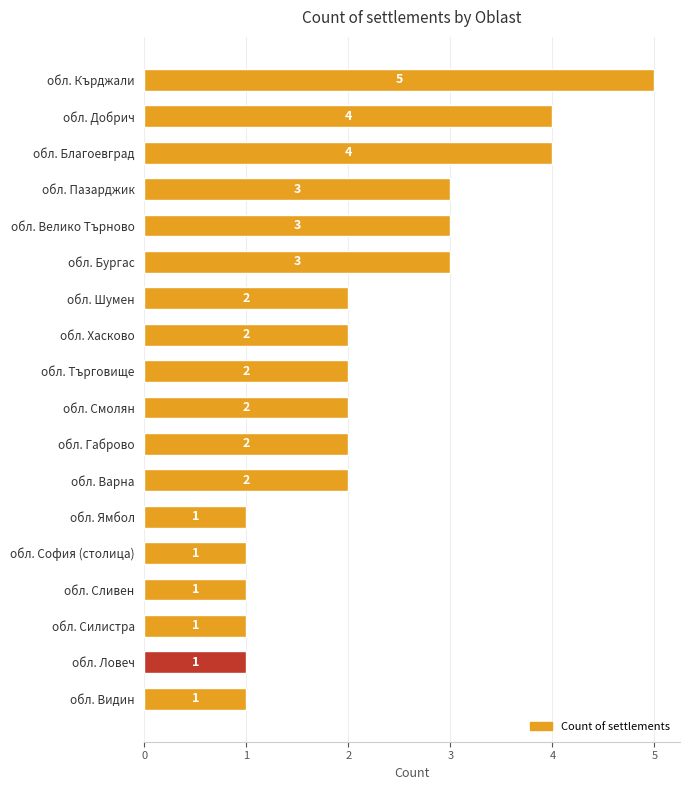

What is the sum of all values?

40